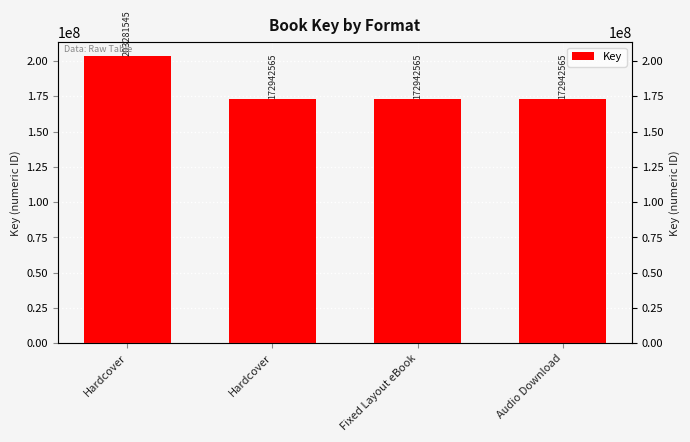

What is the label of the 2nd bar from the right?

Fixed Layout eBook